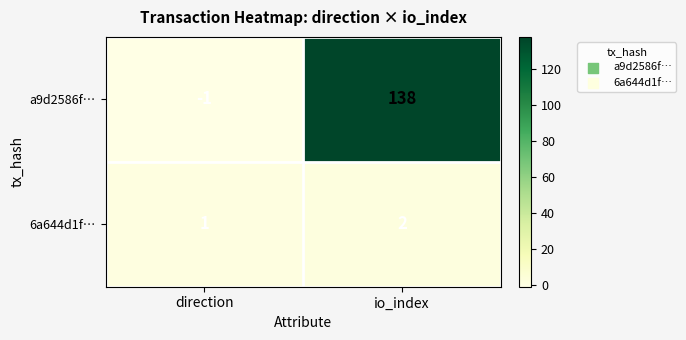

Rank the series by their maximum value, from lowest to highest.

6a644d1f…, a9d2586f…